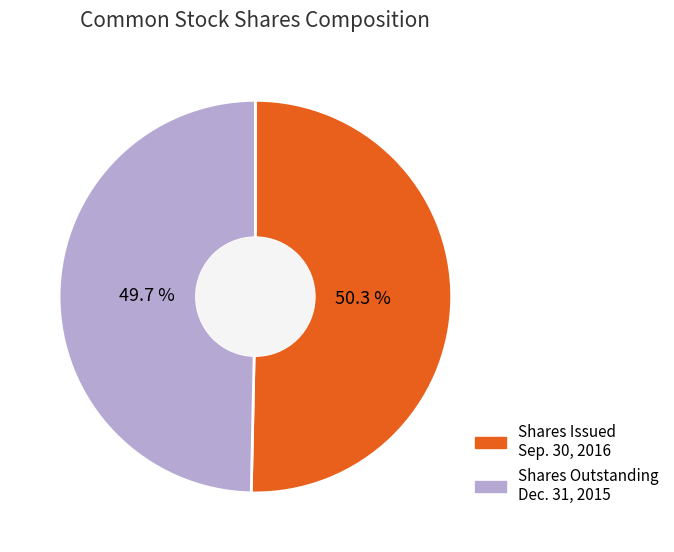

What is the ratio of the value at Shares Issued Sep. 30, 2016 to the value at Shares Outstanding Dec. 31, 2015?

1.0